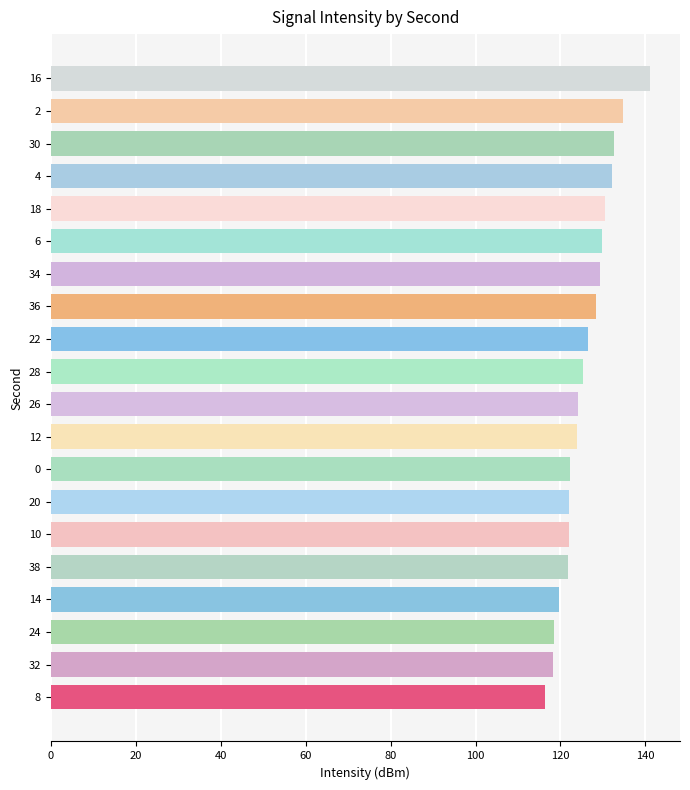

How many values exceed 125?

10